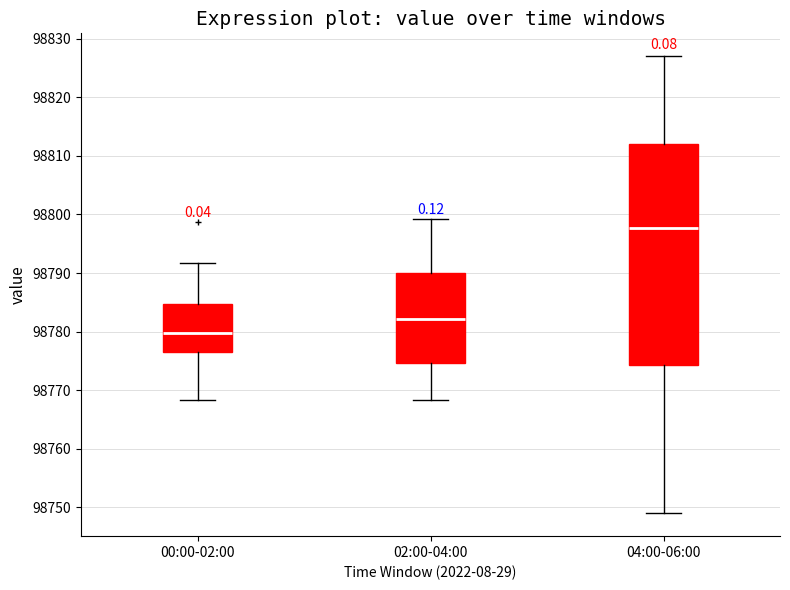

Which box has the highest median line?

04:00-06:00